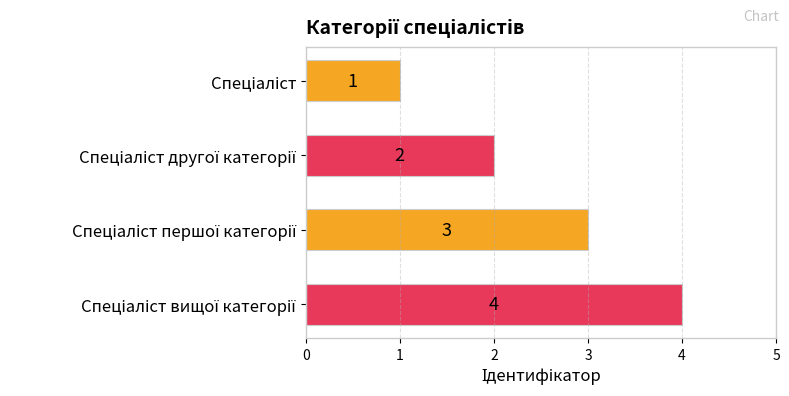

Are the bars grouped side by side (vs. stacked)?

No